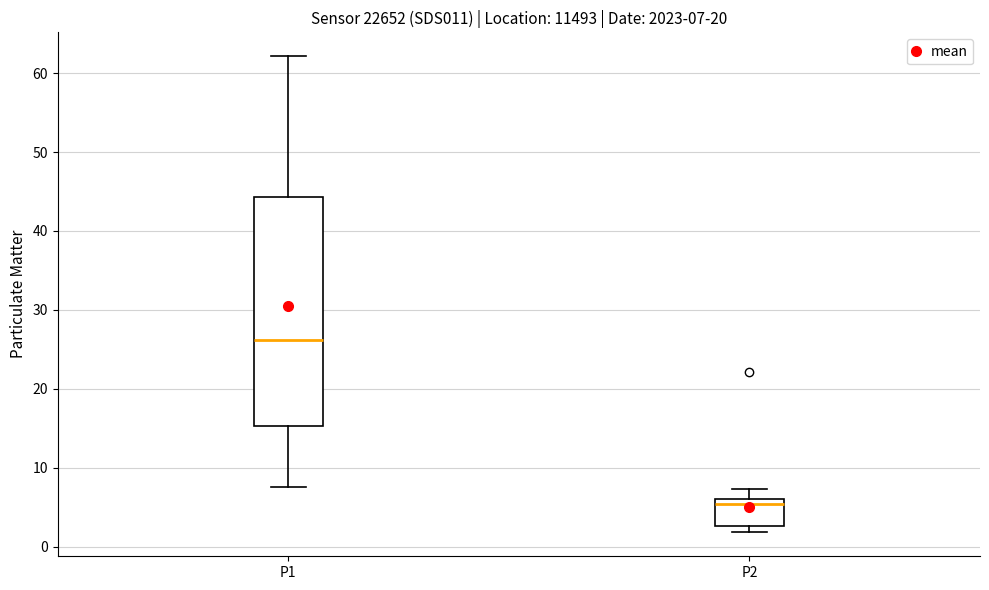

Comparing the boxes themselves (not the whiskers), which one is the tallest?

P1